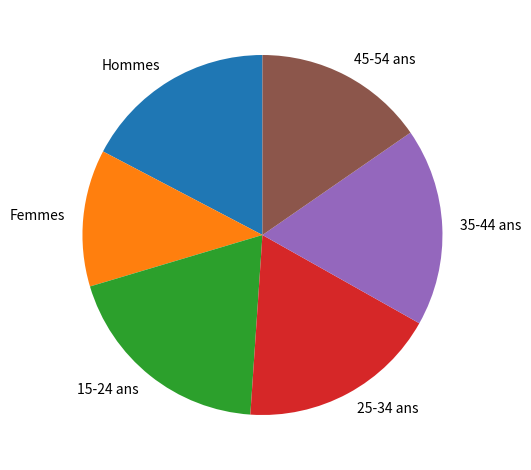

Which has a higher value, 35-44 ans or 45-54 ans?

35-44 ans